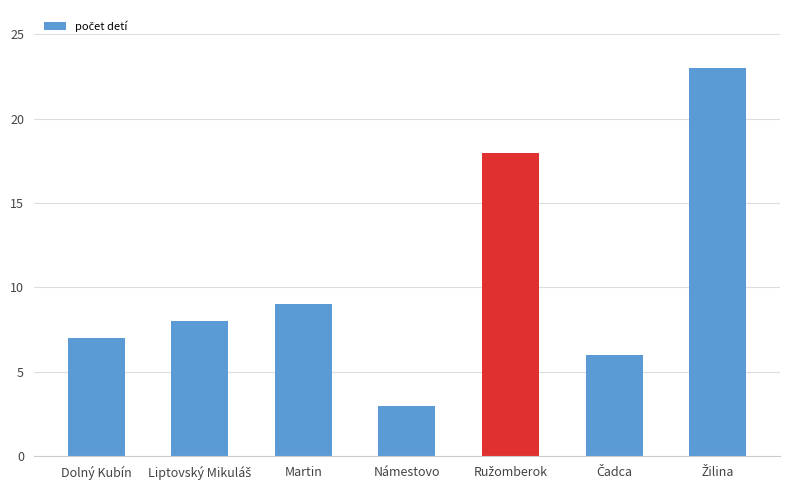

Count the number of data series in this chart.

1